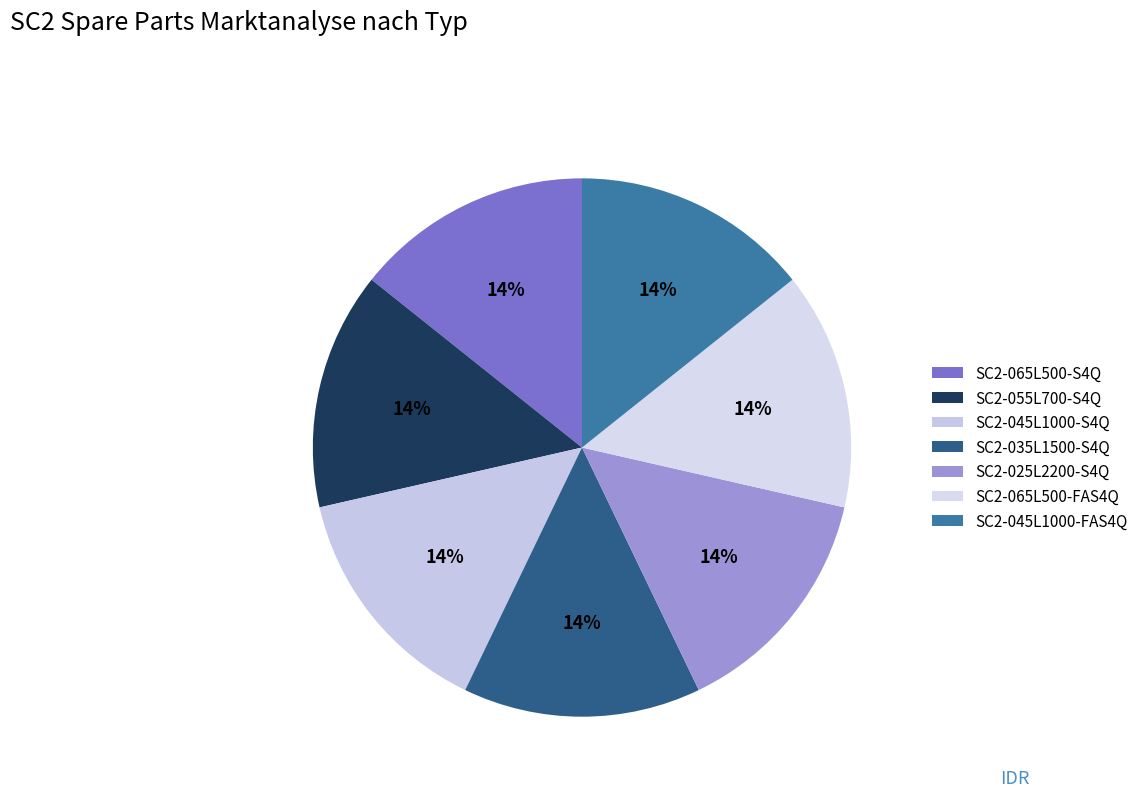

Which category has the biggest portion of the pie?

SC2-045L1000-FAS4Q